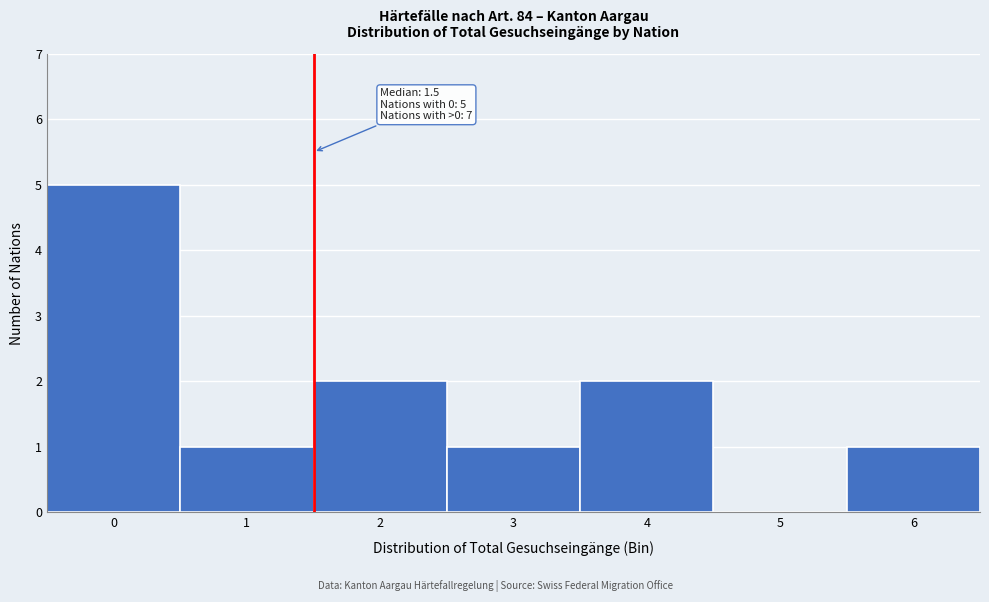

Which range on the x-axis has the tallest bar?

-0.5 to 0.5